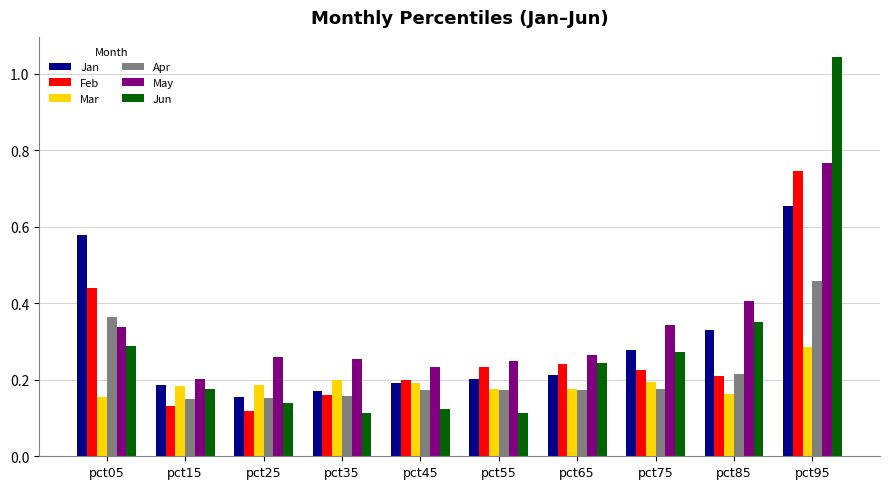

Are the bars horizontal?

No